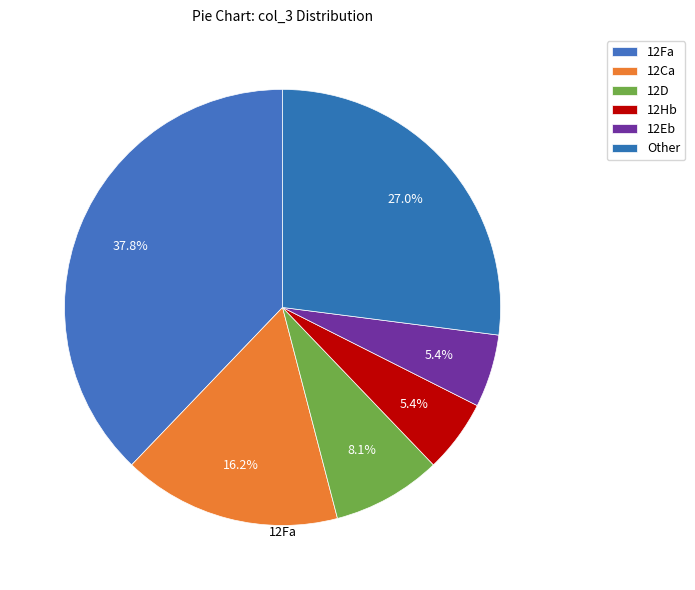

Which category has the biggest portion of the pie?

12Fa